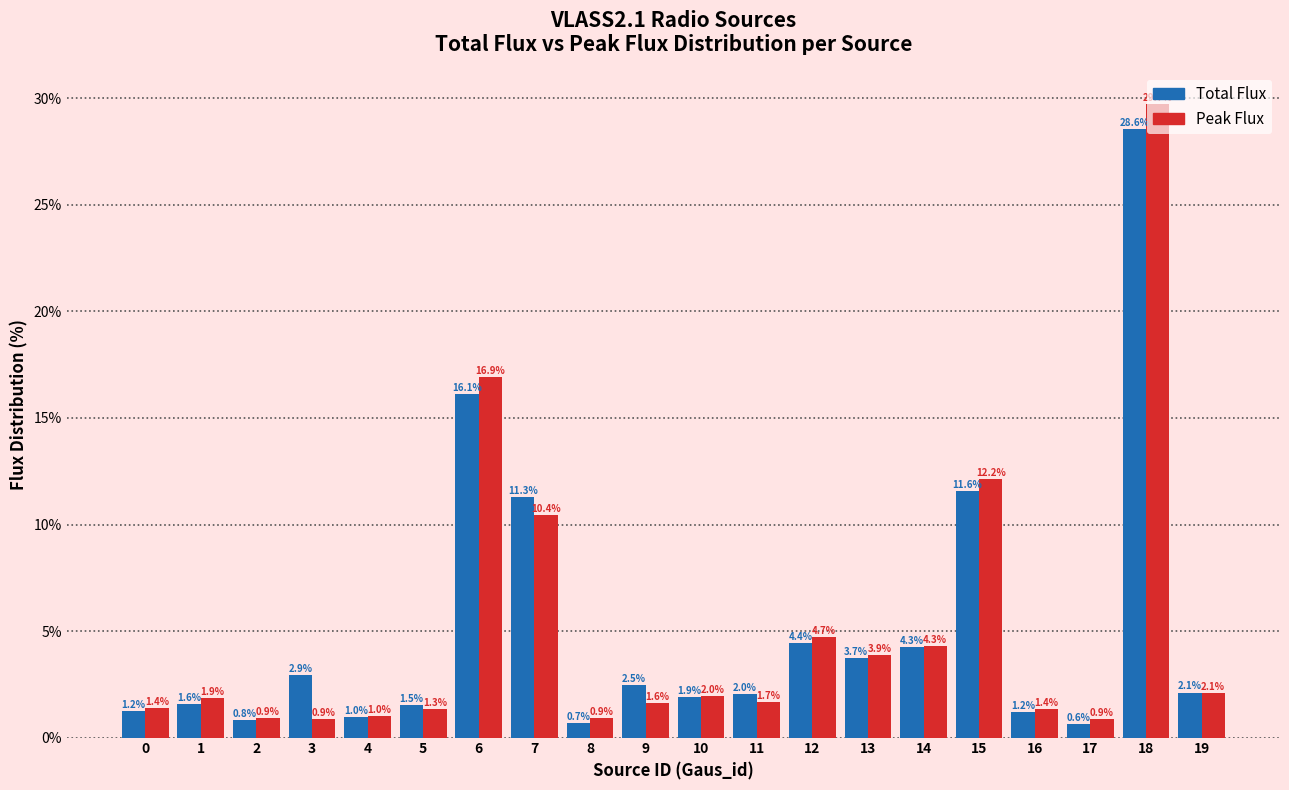

List the series in order of their peak value, highest first.

Peak Flux, Total Flux